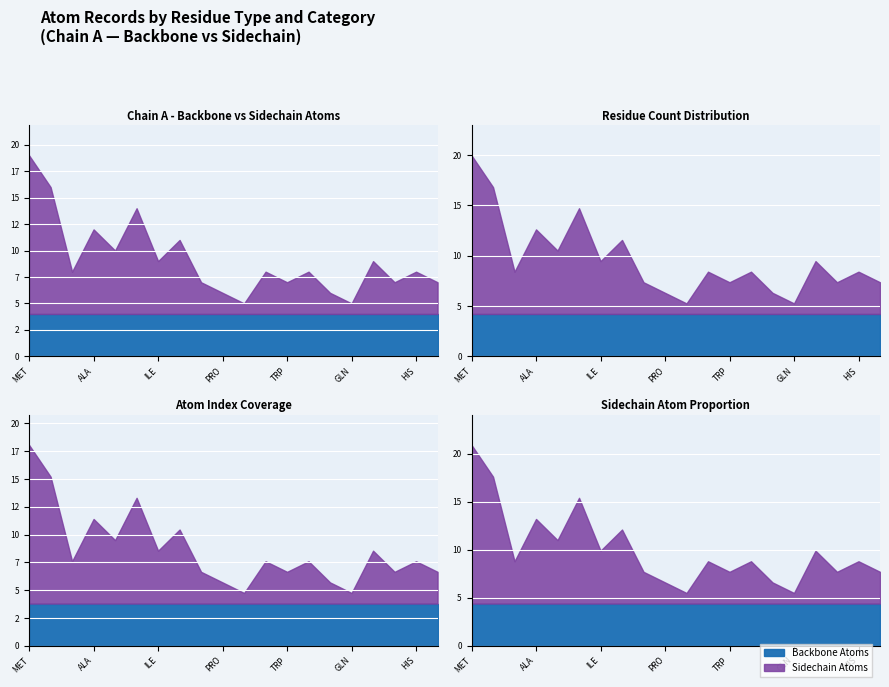

What is the total value across all series at 5?

75